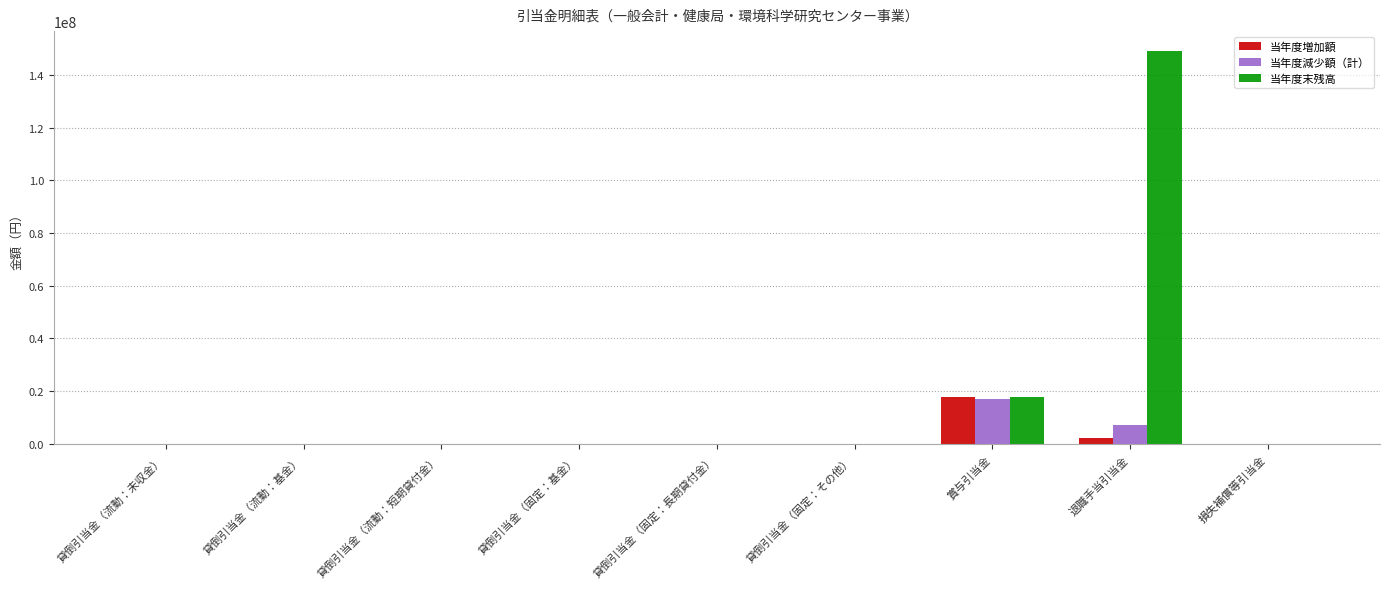

Which category has the highest value across all series?

退職手当引当金